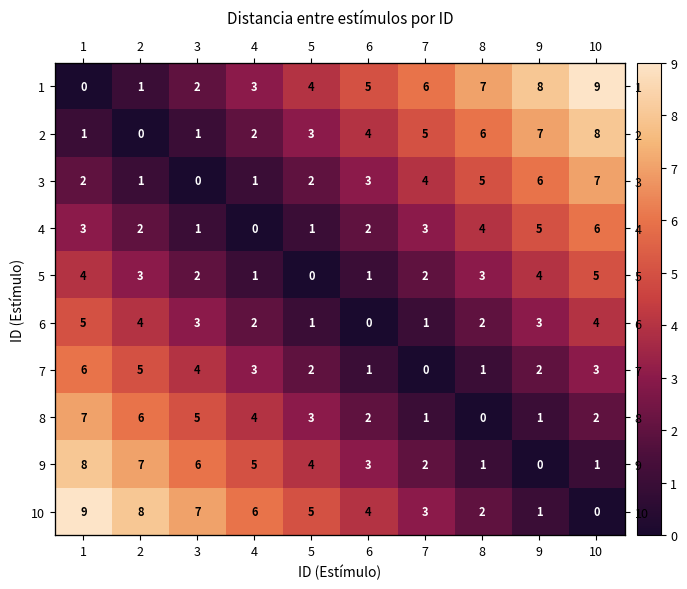

The value of 2 at 4 is 3. True or false?

False